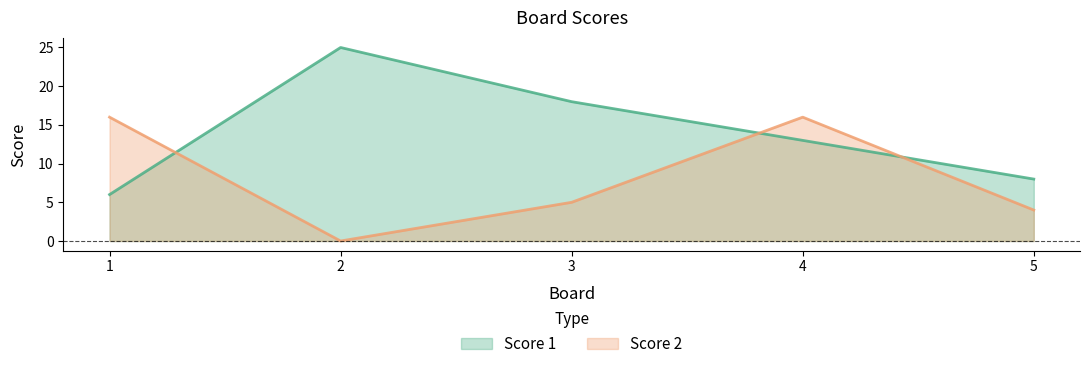

What is the lowest value of the Score 1 series?

6